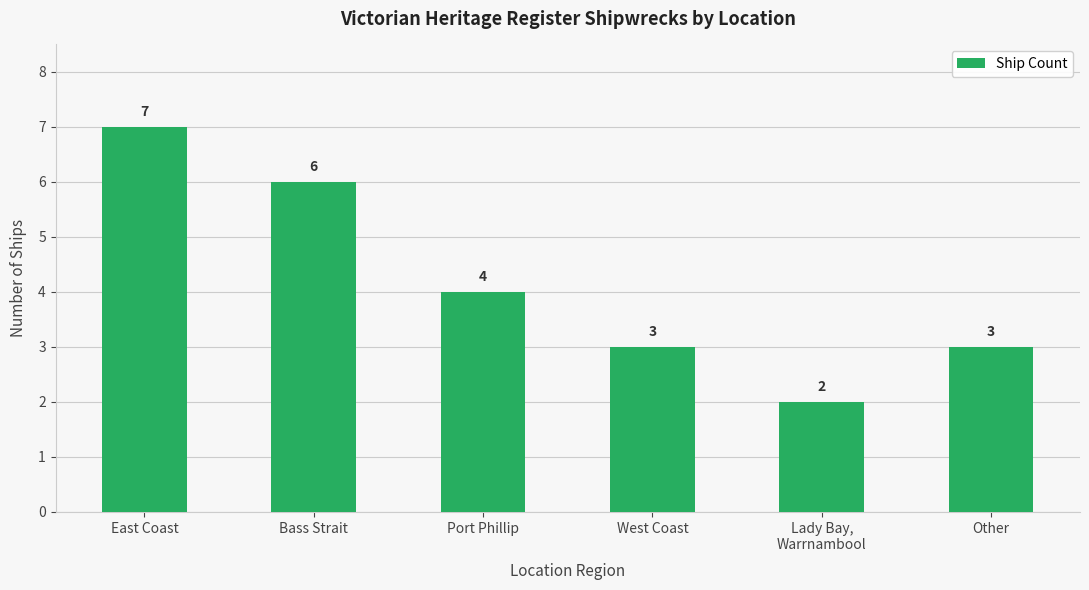

Reading left to right, what are all the values shown in this chart?

7	6	4	3	2	3